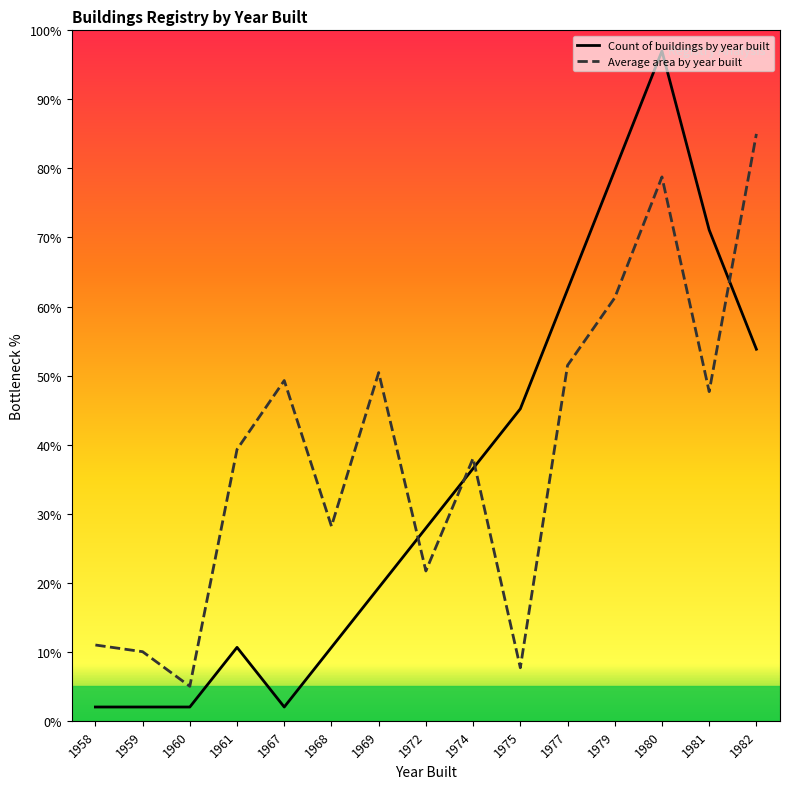

True or false: Average area by year built and Count of buildings by year built cross at least once.

True